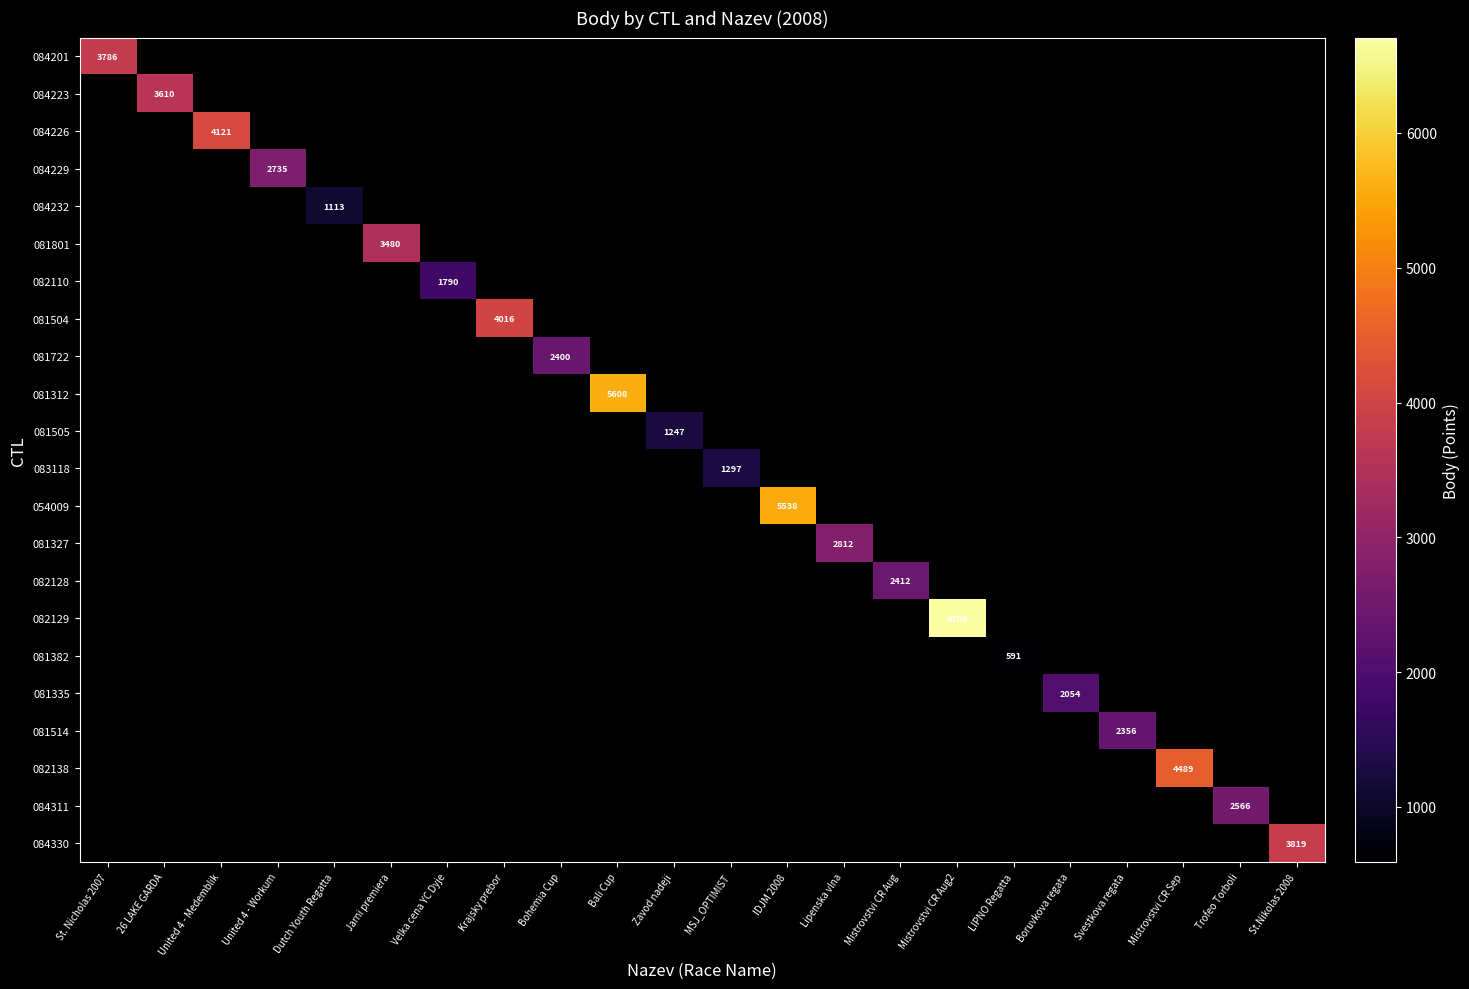

At MSJ_OPTIMIST, list the series in order from largest to smallest.

084201, 084223, 084226, 084229, 084232, 081801, 082110, 081504, 081722, 081312, 081505, 083118, 054009, 081327, 082128, 082129, 081382, 081335, 081514, 082138, 084311, 084330